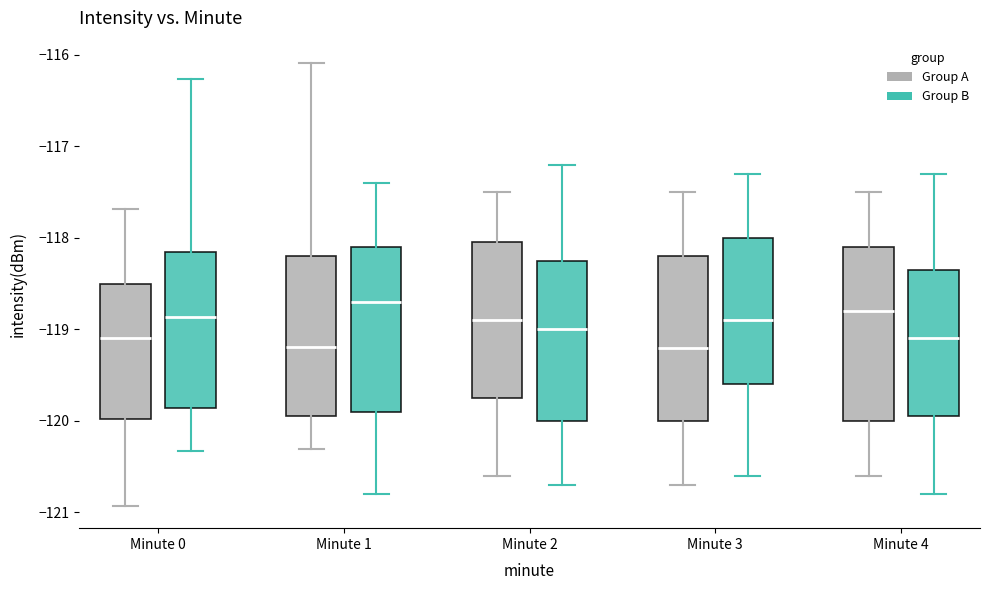

Reading left to right, transcribe this box plot: for each box, give where its median line is, the range the box spans, and where its two whiskers end, as read against the y-axis. The values are not printed on the chart, so give them approximately, as read against the axis.

Minute 0 (Group A): median -119.1, box -120.0 to -118.5, whiskers -120.9 to -117.7
Minute 0 (Group B): median -118.9, box -119.9 to -118.2, whiskers -120.3 to -116.3
Minute 1 (Group A): median -119.2, box -119.9 to -118.2, whiskers -120.3 to -116.1
Minute 1 (Group B): median -118.7, box -119.9 to -118.1, whiskers -120.8 to -117.4
Minute 2 (Group A): median -118.9, box -119.7 to -118.0, whiskers -120.6 to -117.5
Minute 2 (Group B): median -119.0, box -120.0 to -118.2, whiskers -120.7 to -117.2
Minute 3 (Group A): median -119.2, box -120.0 to -118.2, whiskers -120.7 to -117.5
Minute 3 (Group B): median -118.9, box -119.6 to -118.0, whiskers -120.6 to -117.3
Minute 4 (Group A): median -118.8, box -120.0 to -118.1, whiskers -120.6 to -117.5
Minute 4 (Group B): median -119.1, box -119.9 to -118.3, whiskers -120.8 to -117.3